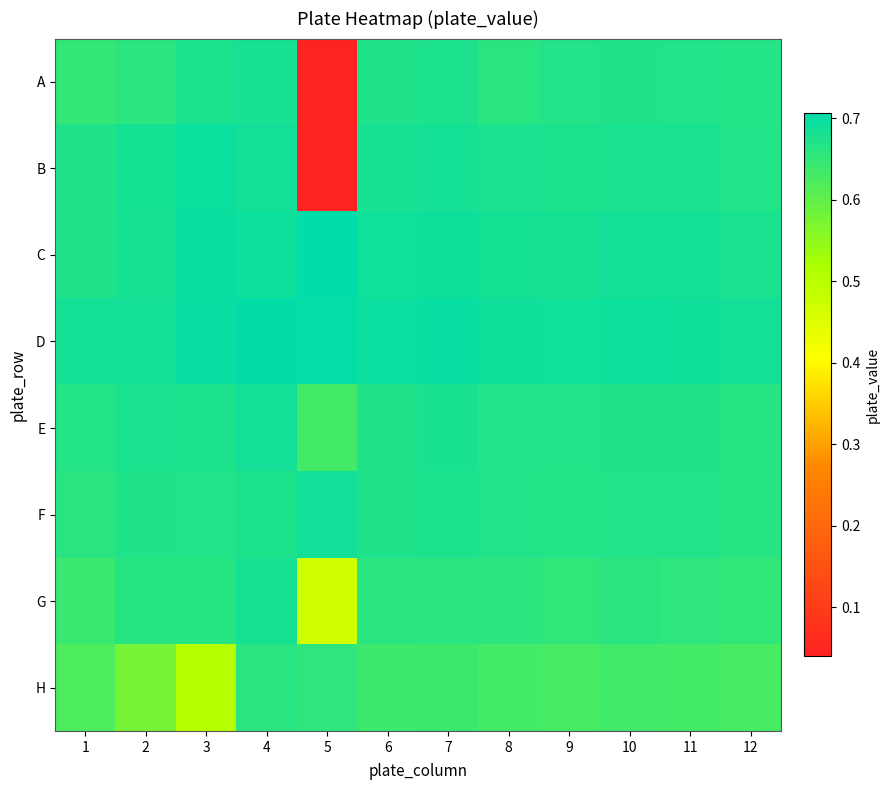

Reading left to right, extract all data points from this chart.

A: 1=0.7	2=0.7	3=0.7	4=0.7	5=0.0	6=0.7	7=0.7	8=0.7	9=0.7	10=0.7	11=0.7	12=0.7
B: 1=0.7	2=0.7	3=0.7	4=0.7	5=0.0	6=0.7	7=0.7	8=0.7	9=0.7	10=0.7	11=0.7	12=0.7
C: 1=0.7	2=0.7	3=0.7	4=0.7	5=0.7	6=0.7	7=0.7	8=0.7	9=0.7	10=0.7	11=0.7	12=0.7
D: 1=0.7	2=0.7	3=0.7	4=0.7	5=0.7	6=0.7	7=0.7	8=0.7	9=0.7	10=0.7	11=0.7	12=0.7
E: 1=0.7	2=0.7	3=0.7	4=0.7	5=0.6	6=0.7	7=0.7	8=0.7	9=0.7	10=0.7	11=0.7	12=0.7
F: 1=0.7	2=0.7	3=0.7	4=0.7	5=0.7	6=0.7	7=0.7	8=0.7	9=0.7	10=0.7	11=0.7	12=0.7
G: 1=0.6	2=0.7	3=0.7	4=0.7	5=0.5	6=0.7	7=0.7	8=0.7	9=0.7	10=0.7	11=0.7	12=0.7
H: 1=0.6	2=0.6	3=0.5	4=0.7	5=0.7	6=0.6	7=0.6	8=0.6	9=0.6	10=0.6	11=0.6	12=0.6